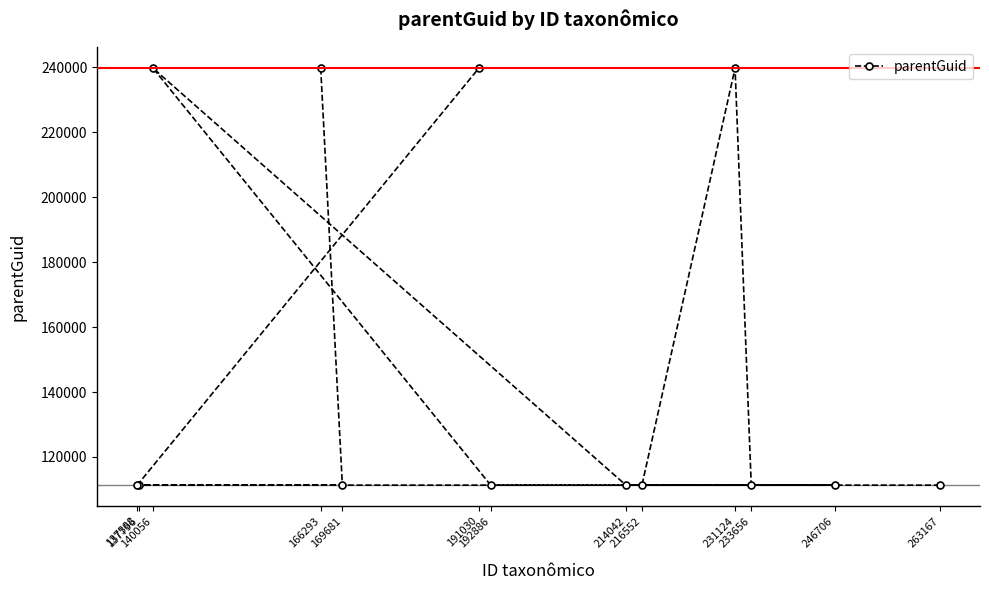

Count the values in the range 111336 to 239738.

13